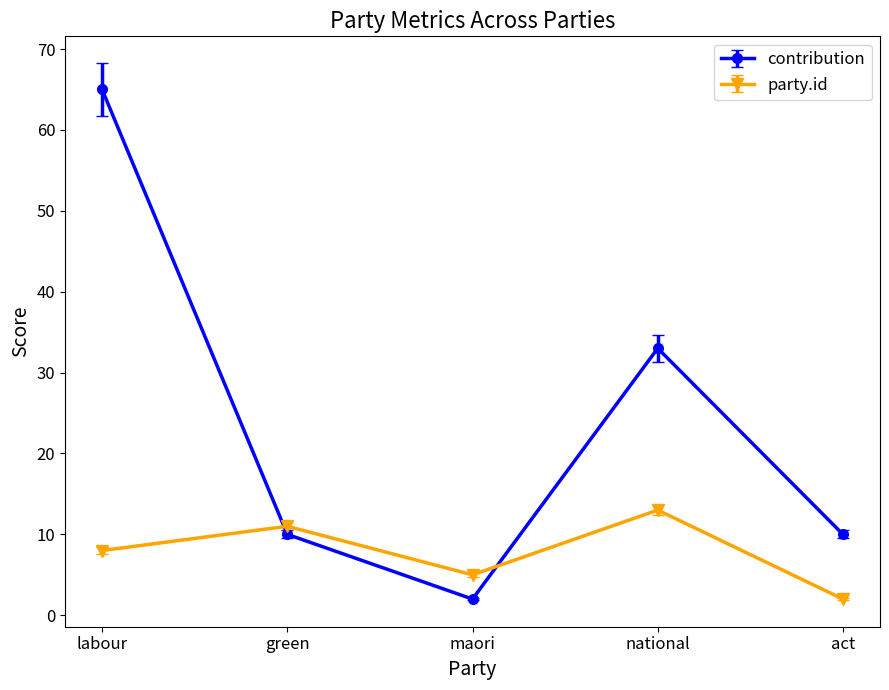

How many categories are shown in the chart?

5